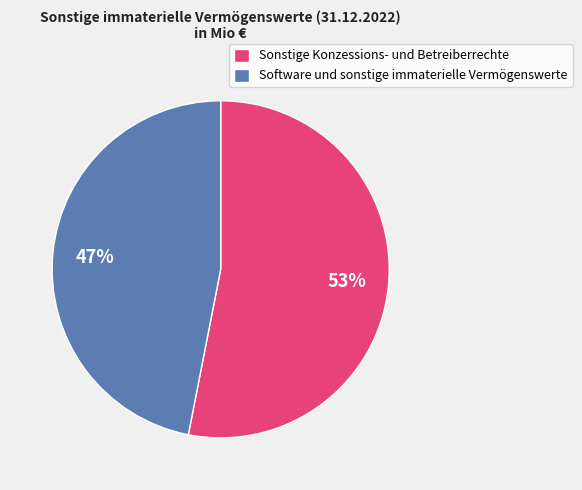

Is the sum of Sonstige Konzessions- und Betreiberrechte and Software und sonstige immaterielle Vermögenswerte greater than half?

Yes